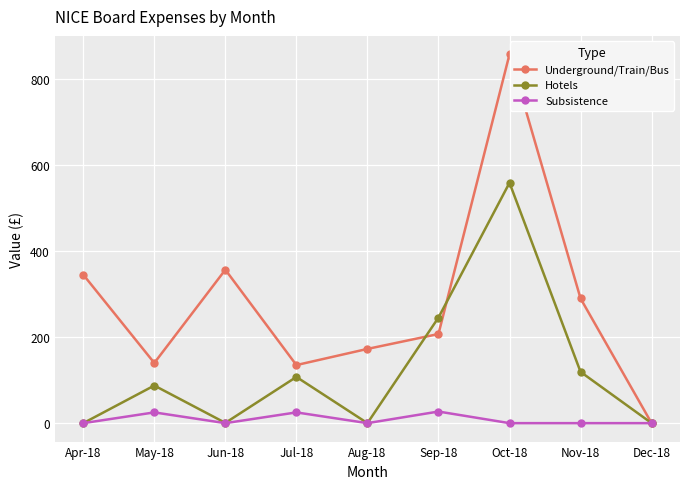

Where is the first local minimum for Subsistence?

Jun-18